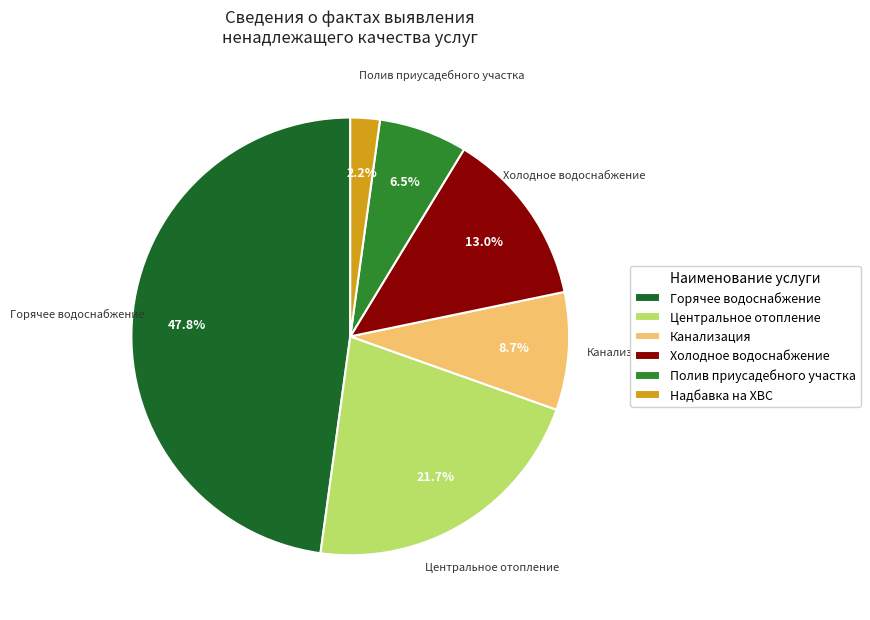

Is Горячее водоснабжение the majority of the pie?

No